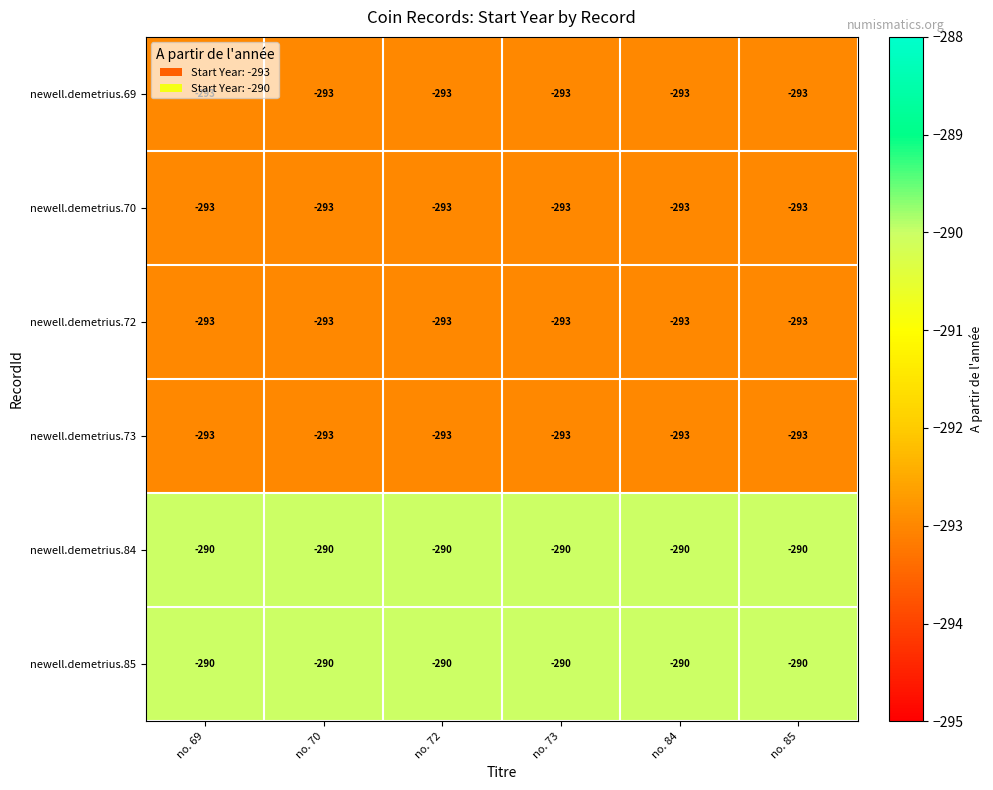

What is the spread (max minus min) of values at no. 69?

3